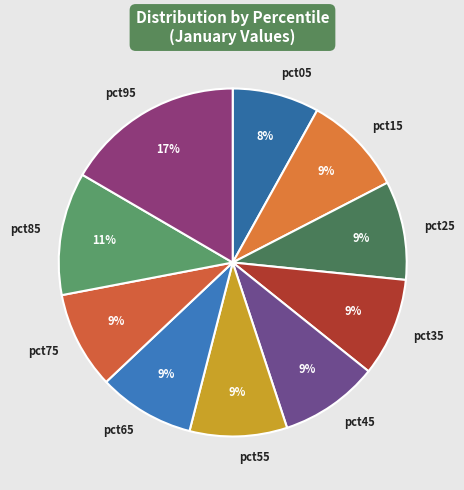

Which slice is the smallest?

pct05